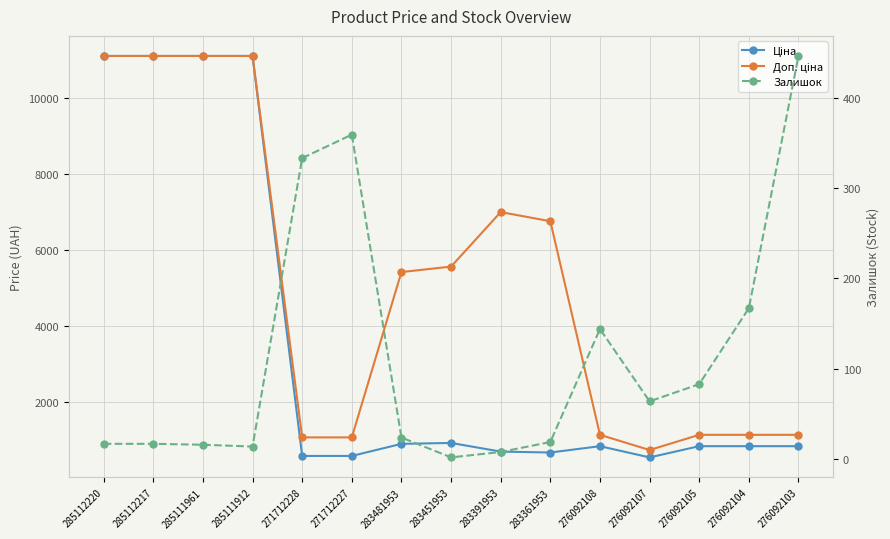

True or false: Доп. ціна and Ціна cross at least once.

False